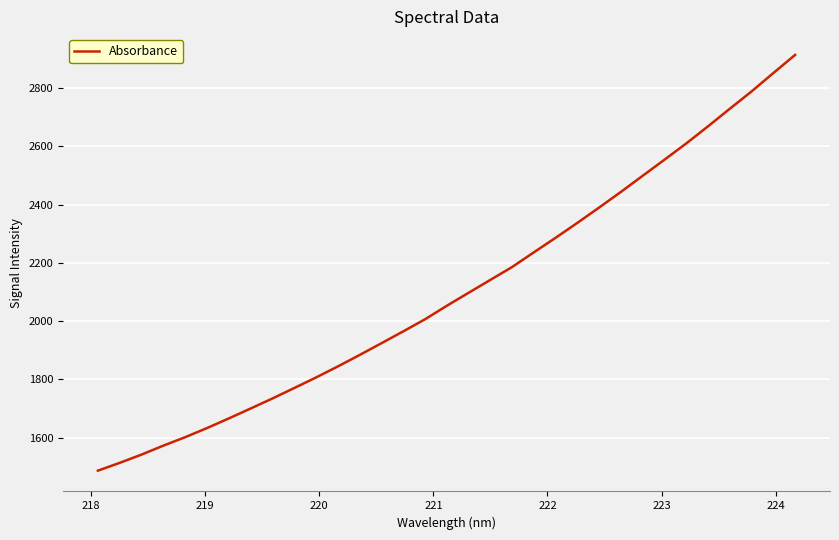

What is the smallest value displayed?

1487.1